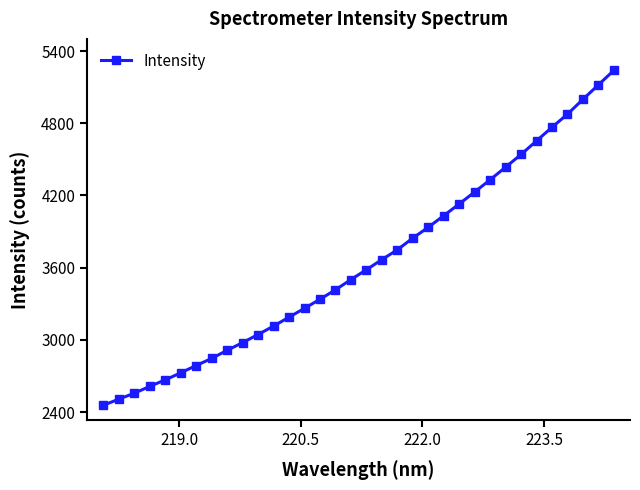

What is the greatest value displayed?

5239.5